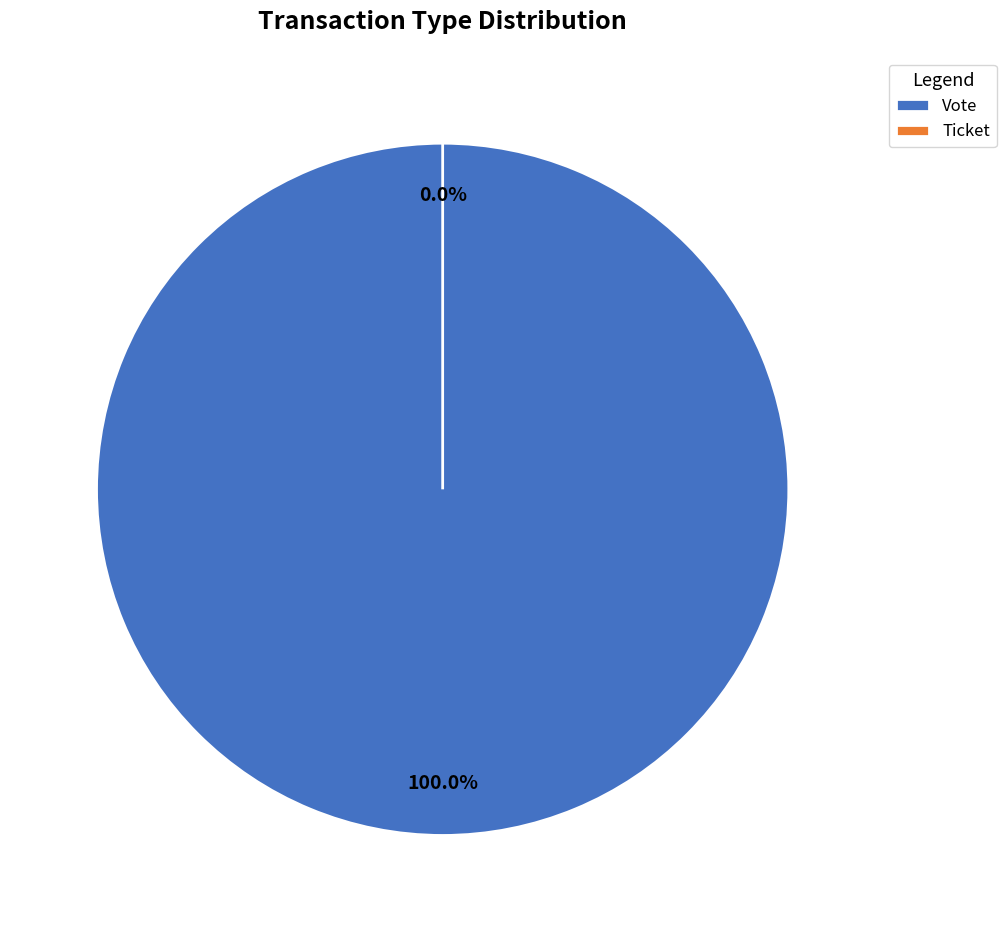

To the nearest percent, what is the difference between the largest and smallest slice percentages?

100%